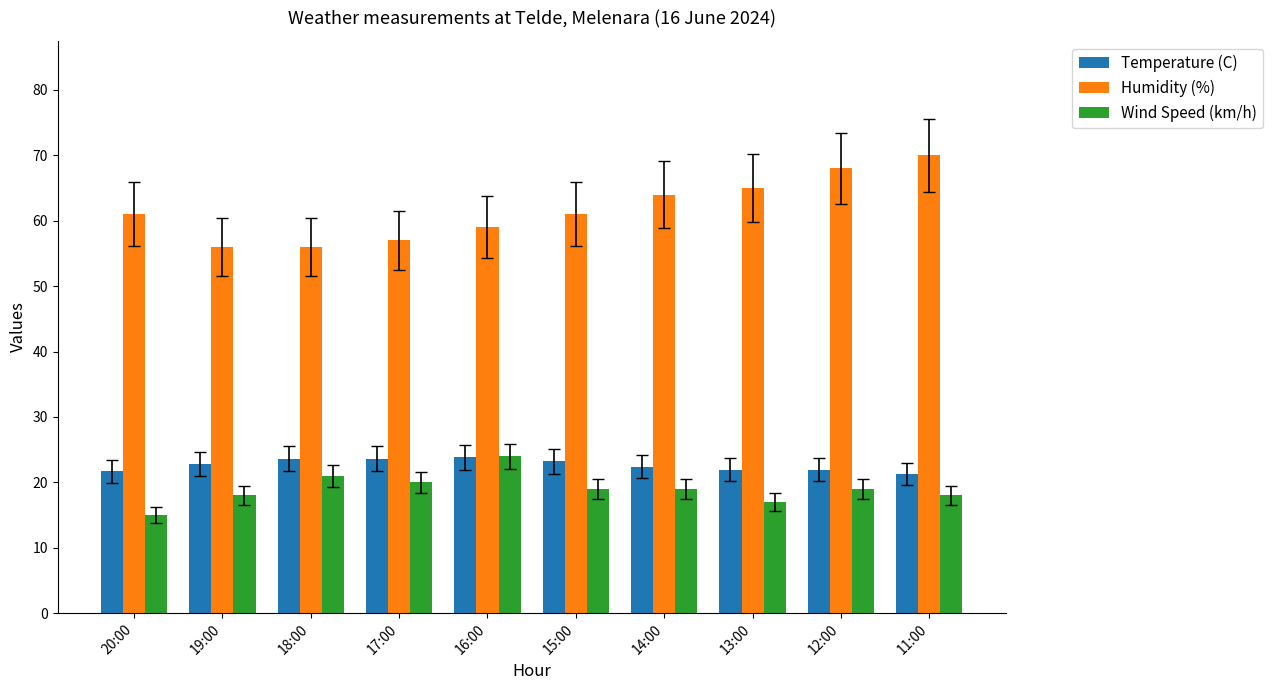

What value does the Temperature (C) series have at 12:00?

21.9